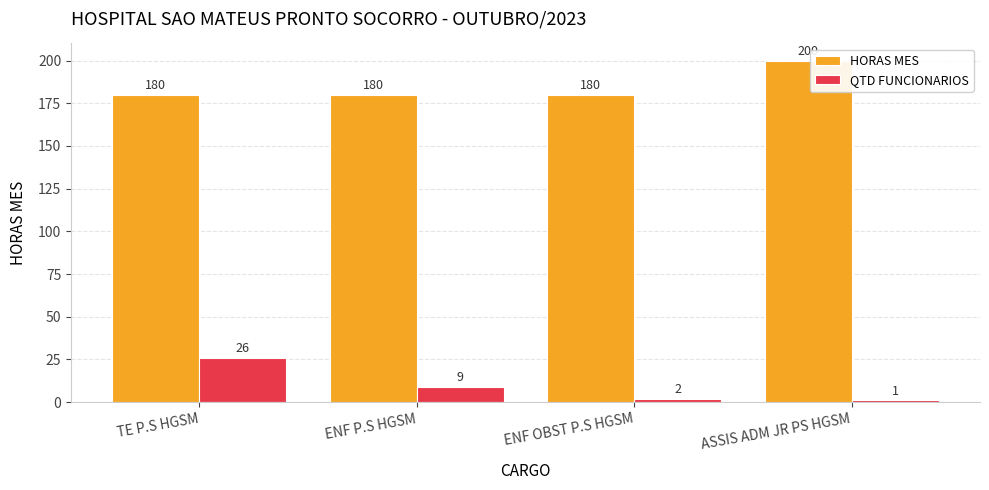

What is the difference between the highest and lowest values at ENF OBST P.S HGSM?

178